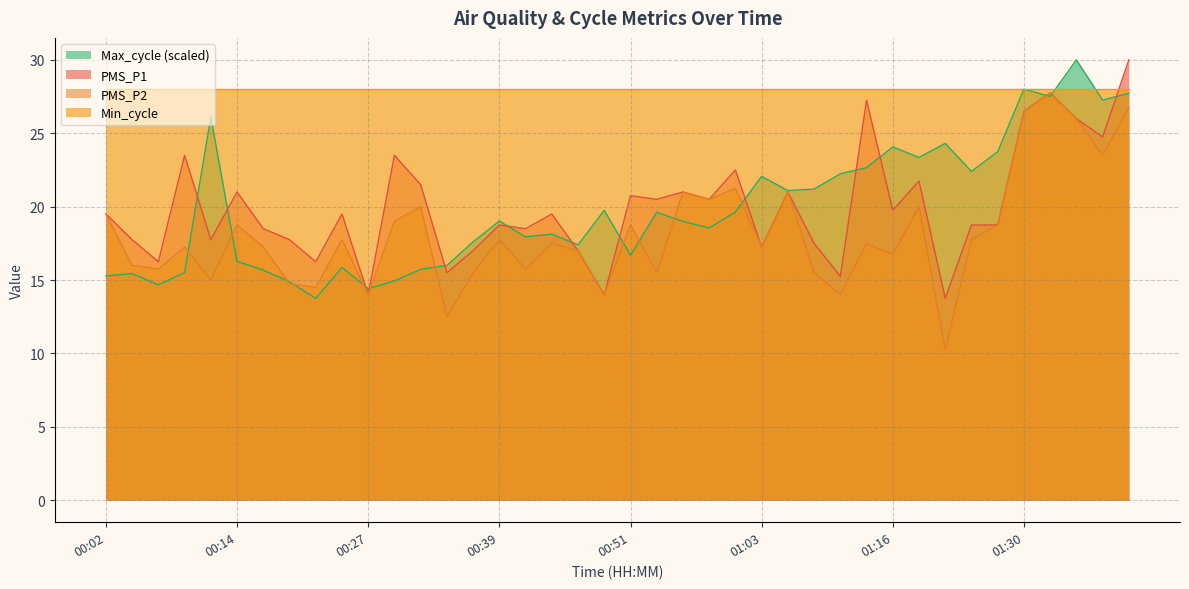

How many lines are shown in the chart?

4